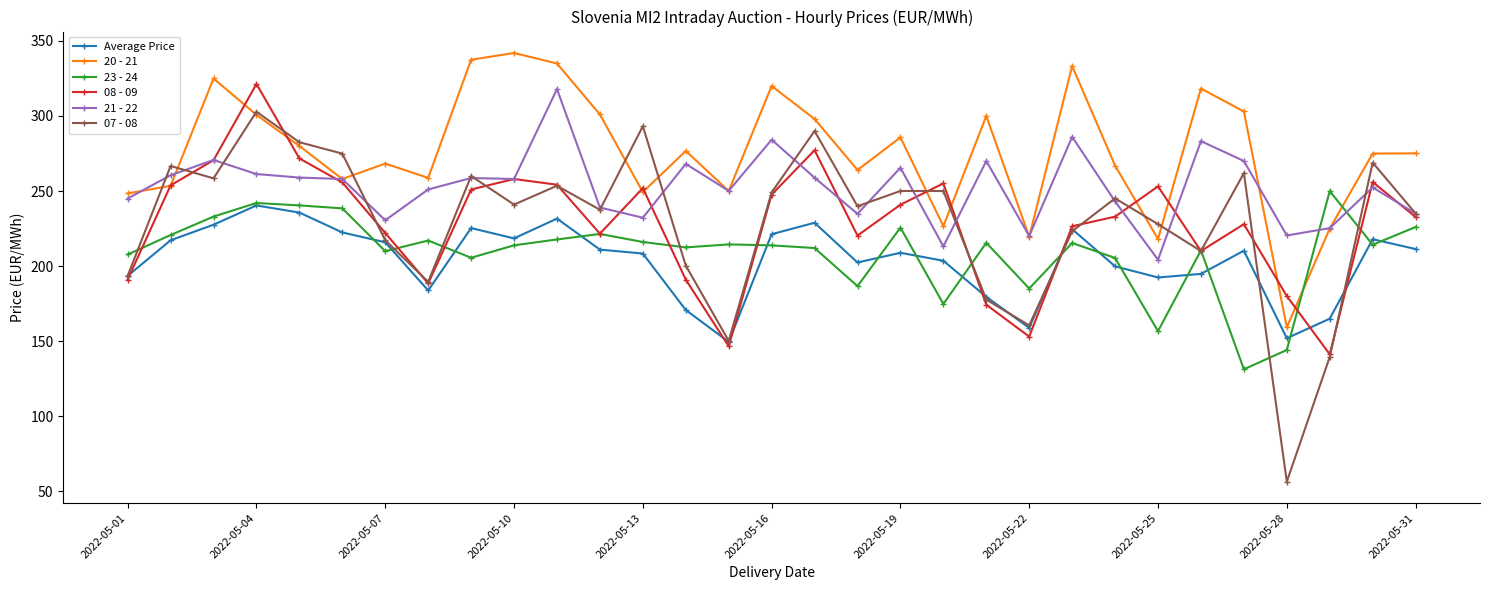

Which series has the largest range (max minus min)?

07 - 08